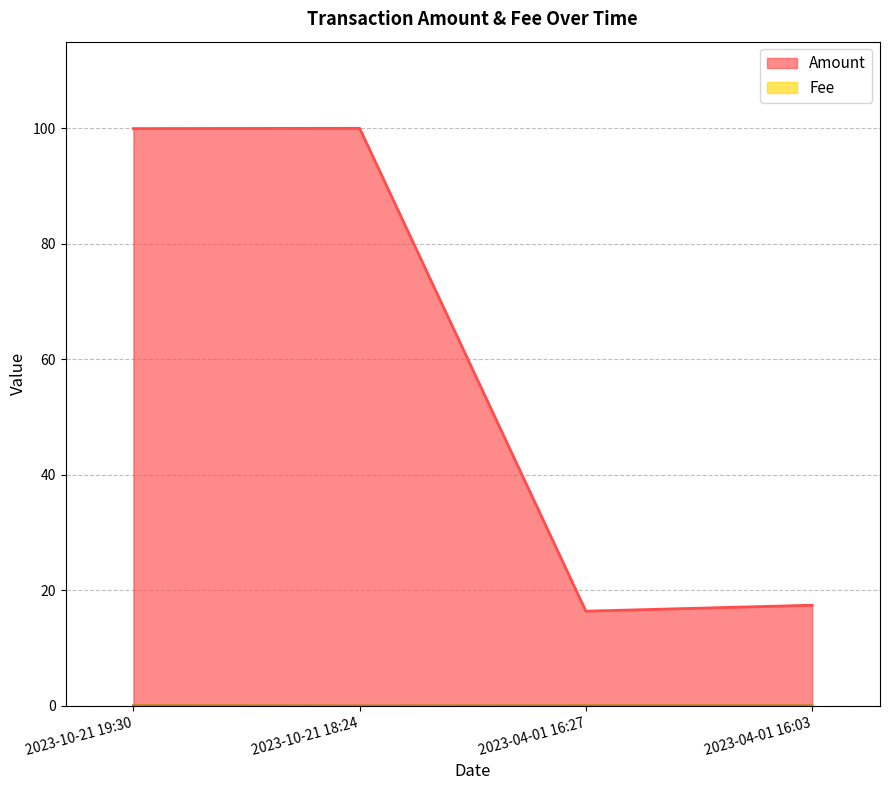

Reading right to left, transcribe all the data shown in this chart.

Amount: 2023-04-01 16:03=17.4	2023-04-01 16:27=16.4	2023-10-21 18:24=100.0	2023-10-21 19:30=100.0
Fee: 2023-04-01 16:03=0.0	2023-04-01 16:27=0.0	2023-10-21 18:24=0.0	2023-10-21 19:30=0.1